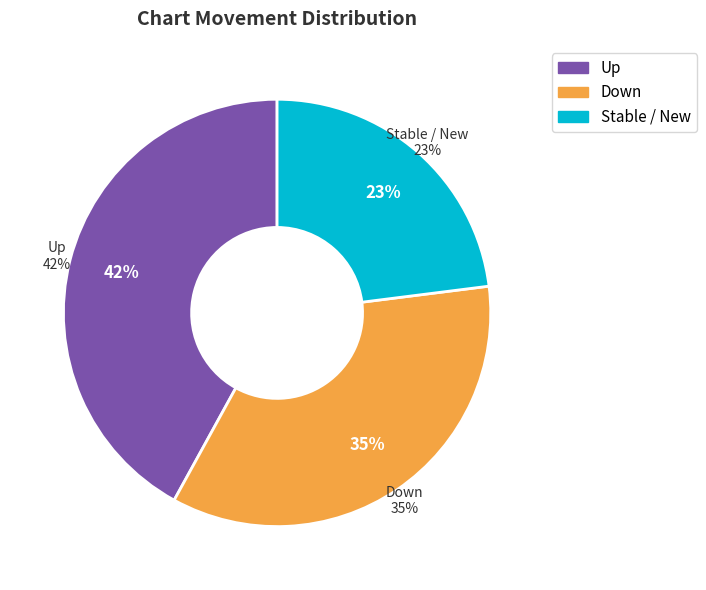

Does down represent more than half of the total?

No